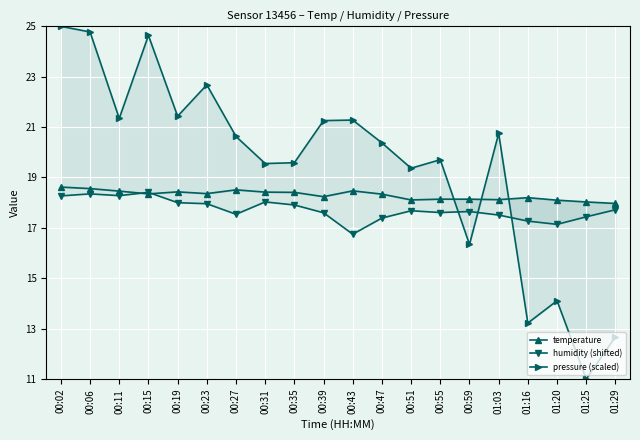

What is the value of the pressure (scaled) point at the 8th from the left?

19.6